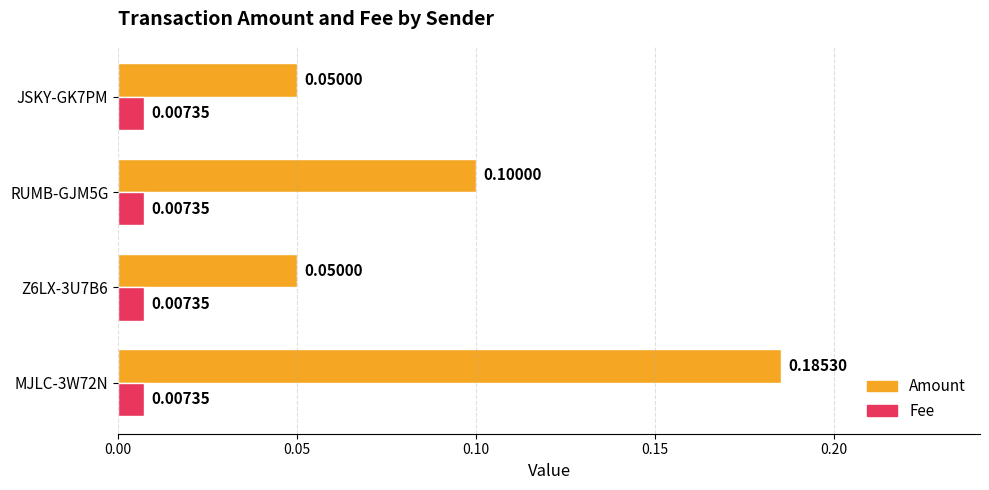

Rank the series by their average value, from highest to lowest.

Amount, Fee